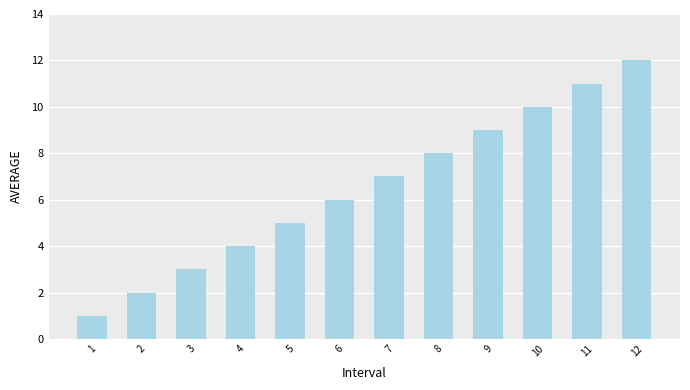

List the labels in order of value, smallest first.

1, 2, 3, 4, 5, 6, 7, 8, 9, 10, 11, 12